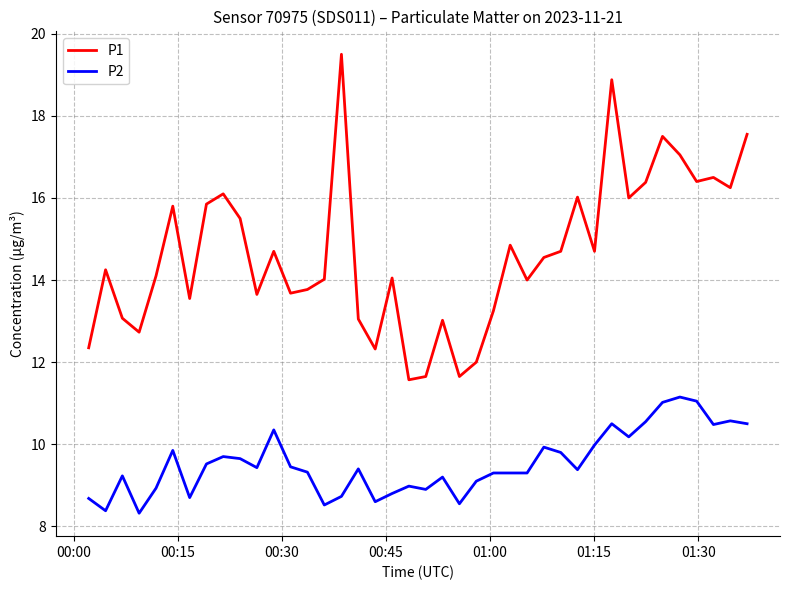

List the series in order of their peak value, highest first.

P1, P2